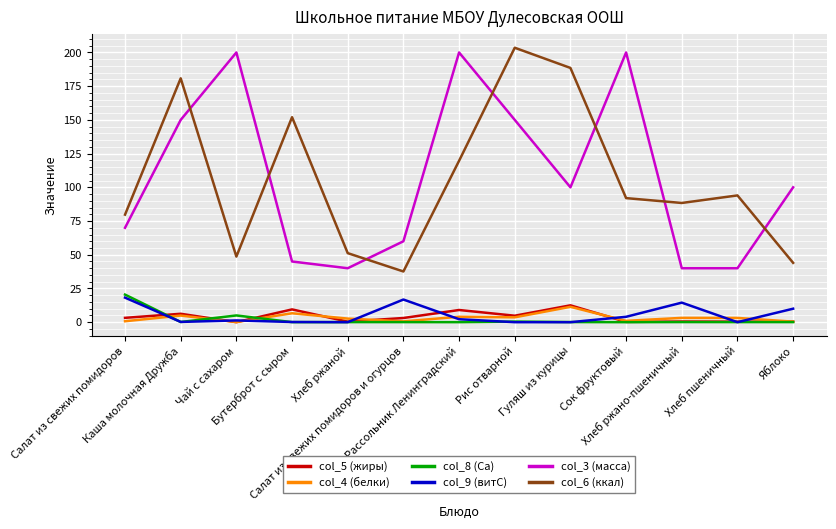

True or false: col_4 (белки) and col_6 (ккал) intersect in this chart.

False